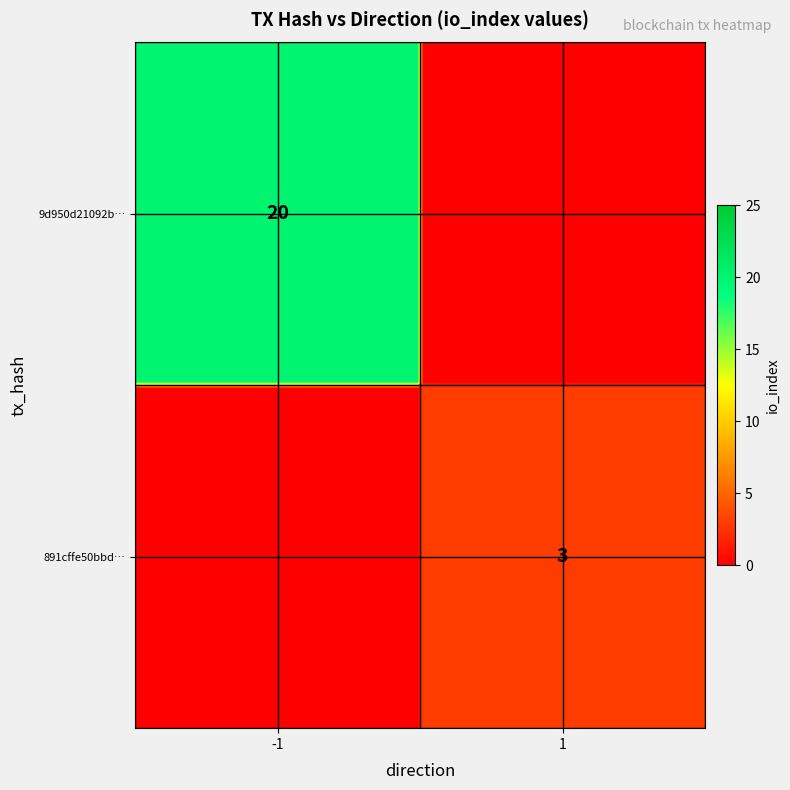

Is the value of 9d950d21092b77f35f7c76cd937f50cdfe67de7 at io_index greater than the value of 891cffe50bbdec005a1e486a60b1b97e8443e37 at io_index?

Yes